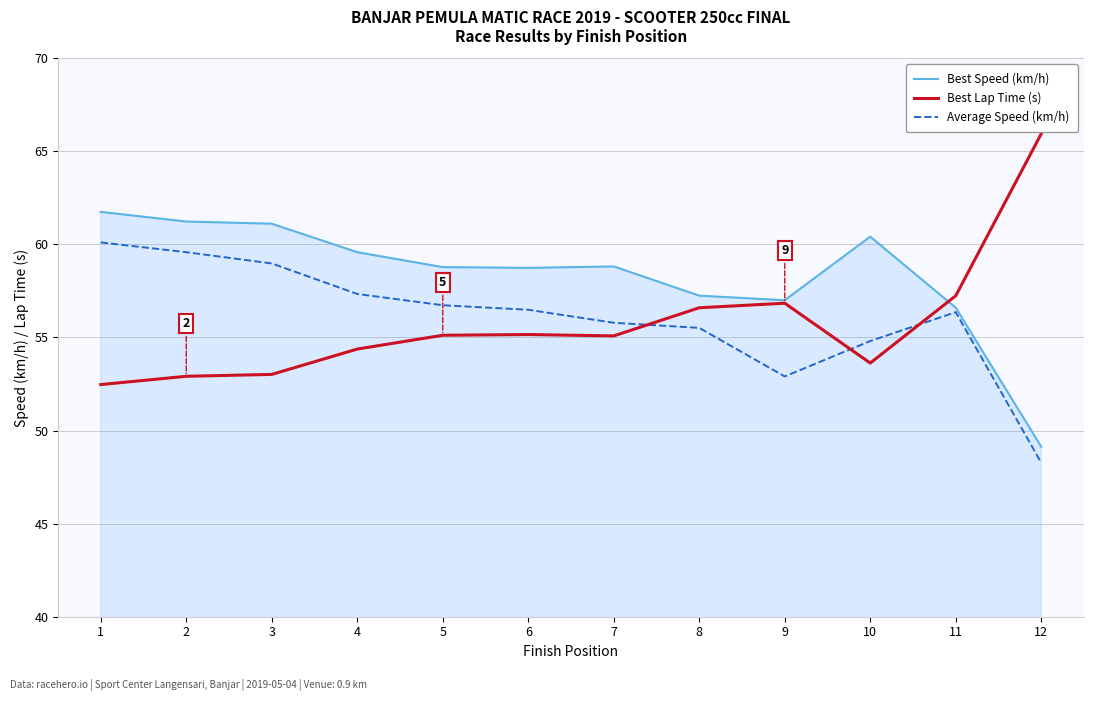

What is the spread (max minus min) of values at 4?

5.2